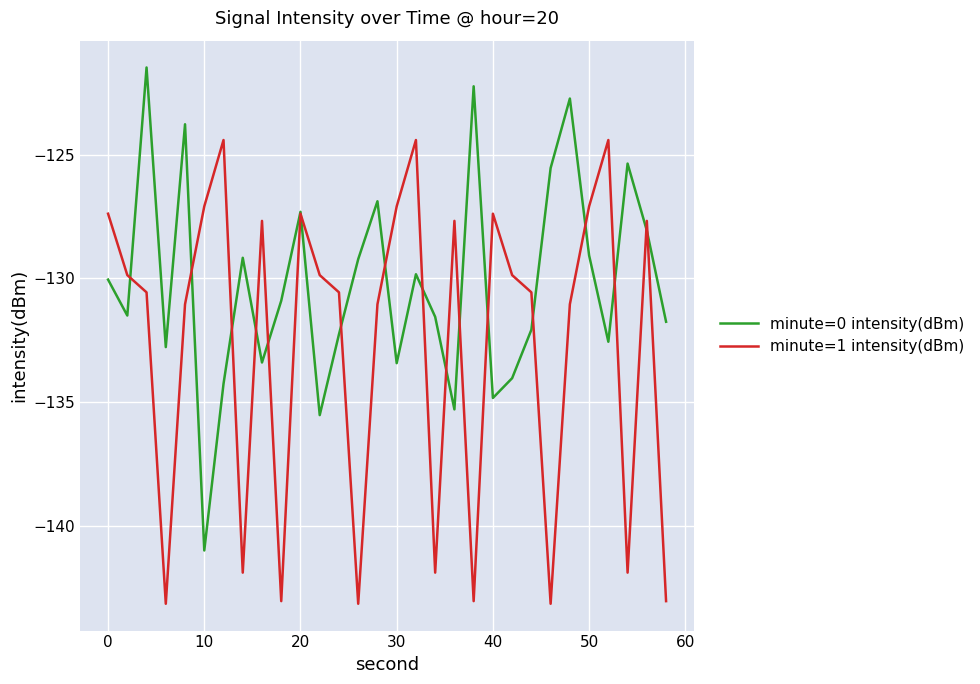

List the series in order of their overall mean, lowest first.

minute=1 intensity(dBm), minute=0 intensity(dBm)